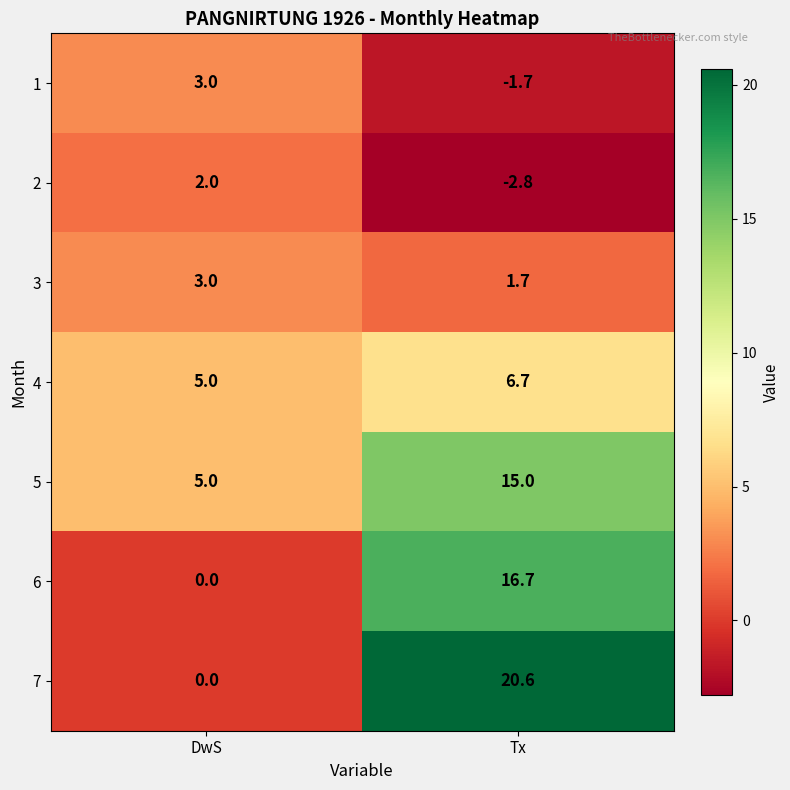

Which series has the largest range (max minus min)?

7